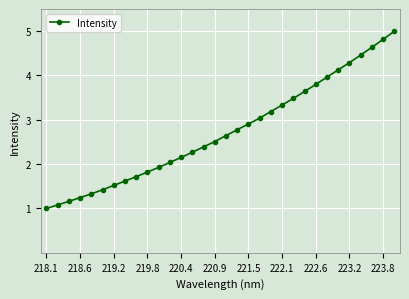

What is the difference between the maximum and minimum values?

4.0